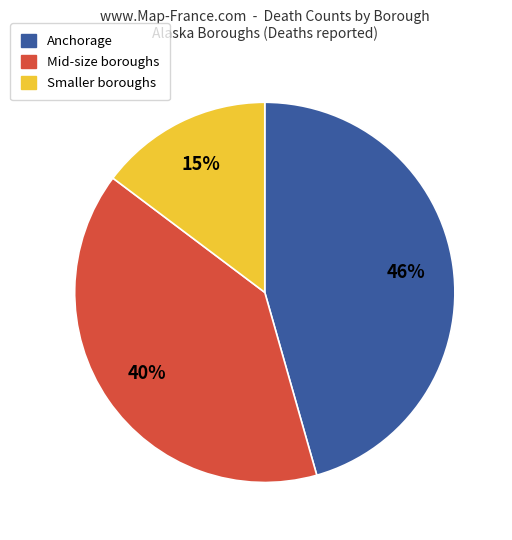

To the nearest percent, what is the difference between the largest and smallest slice percentages?

31%